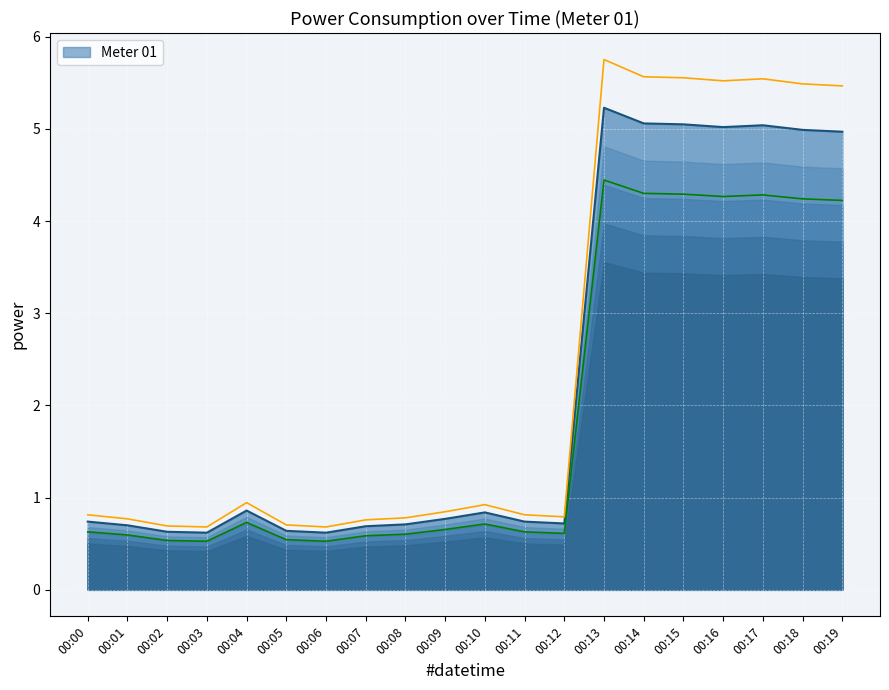

What is the average value?

1.9